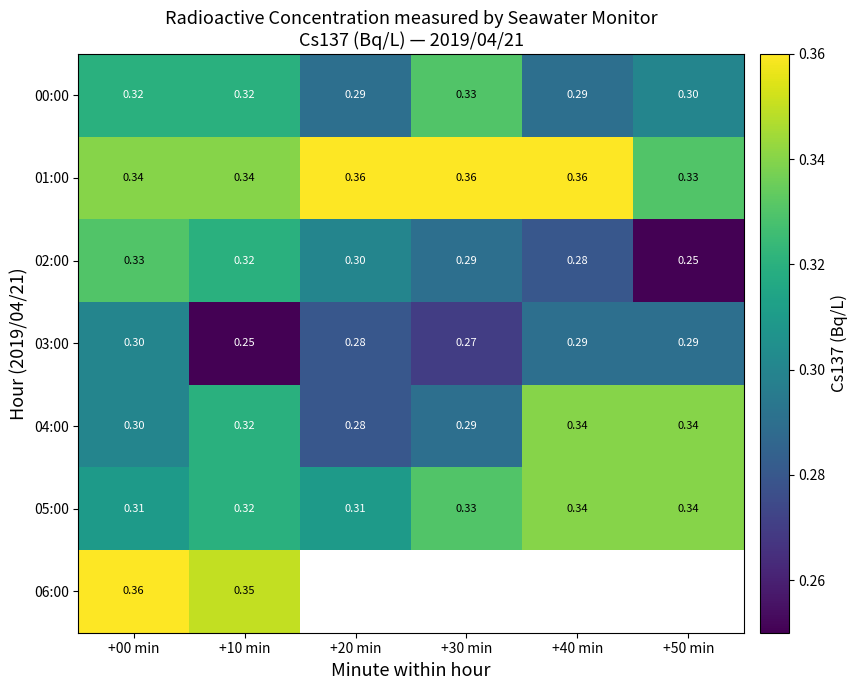

Count the 03:00 values in the range 0 to 1.

6